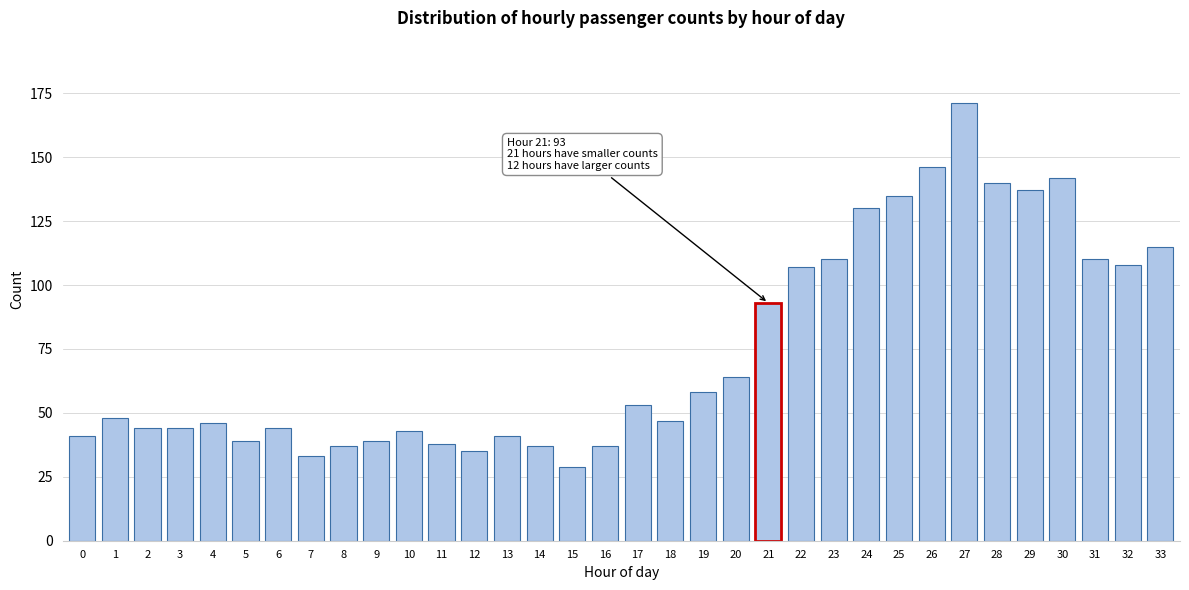

Approximately how many times larger is the value at 3 compared to 32?

0.4